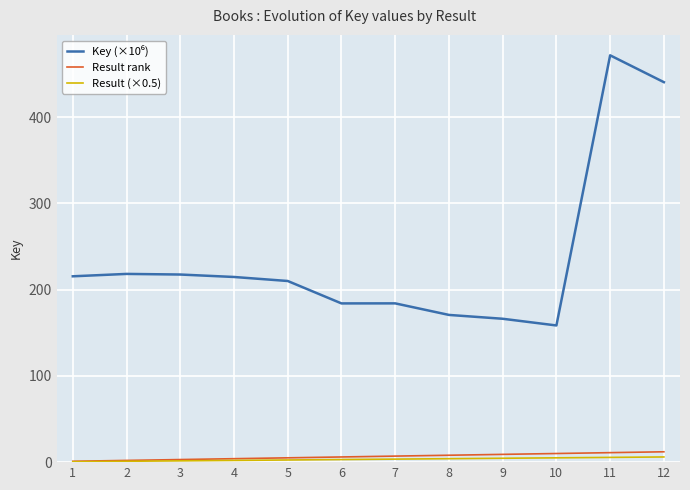

What is the difference between the Result (×0.5) values at 6 and 3?

1.5